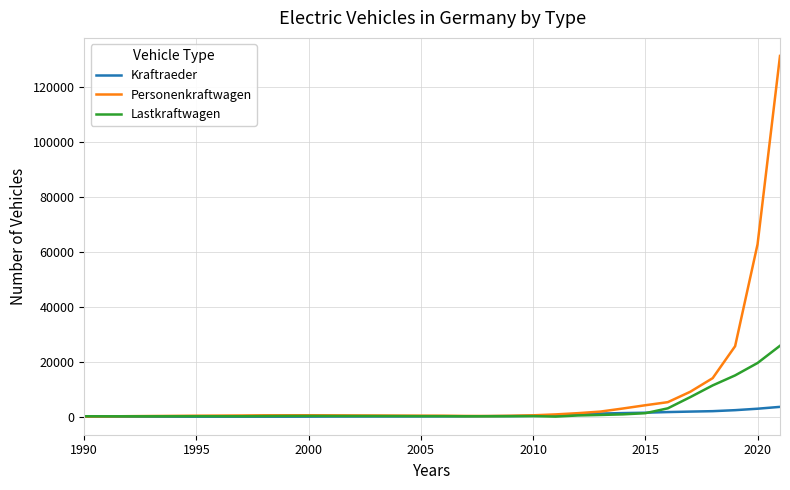

What is the maximum value for Personenkraftwagen?

131257